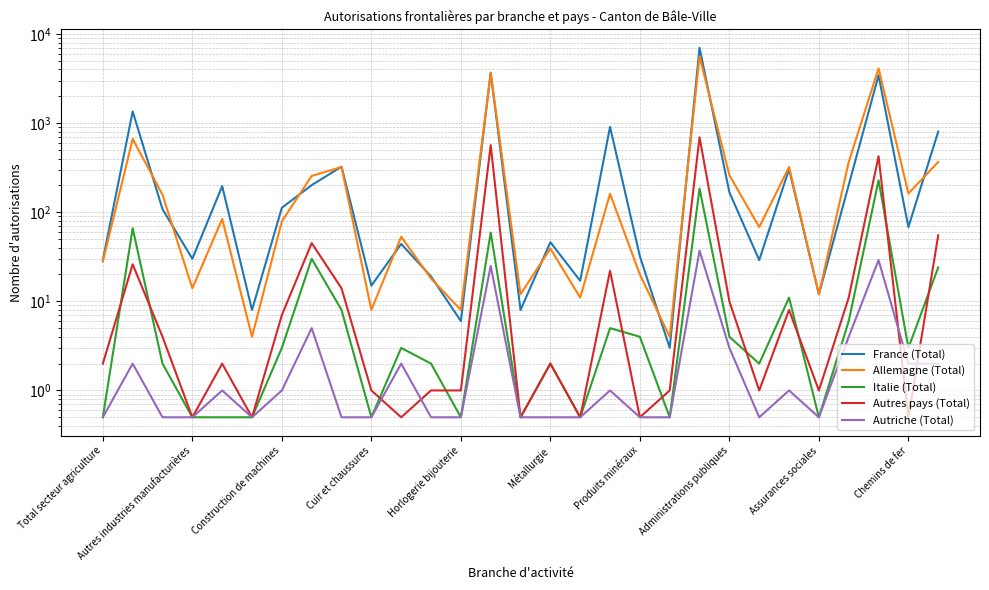

How many lines are shown in the chart?

5